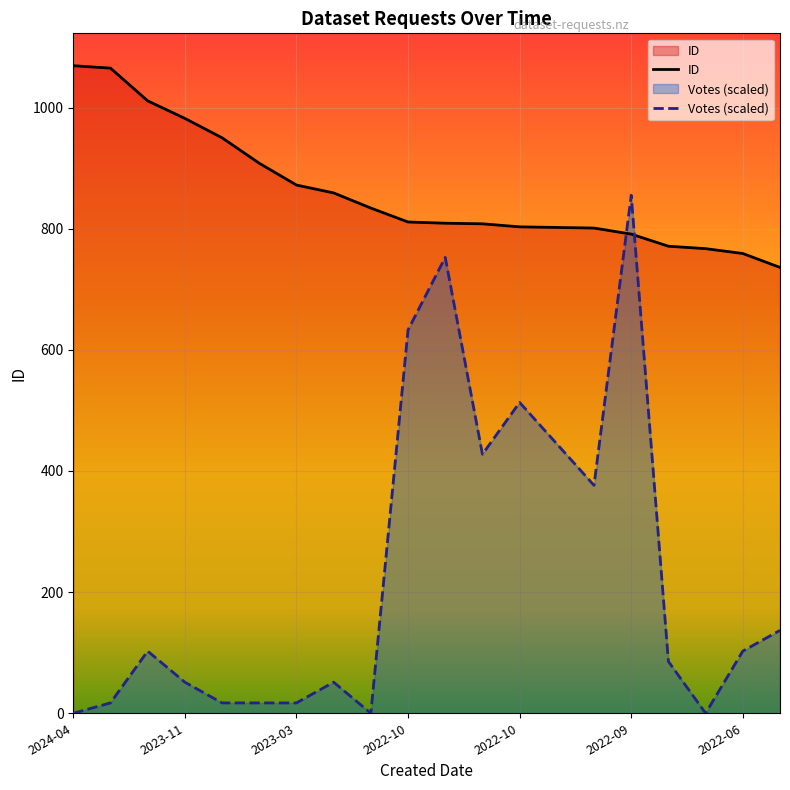

Which series has the largest total across all categories?

ID